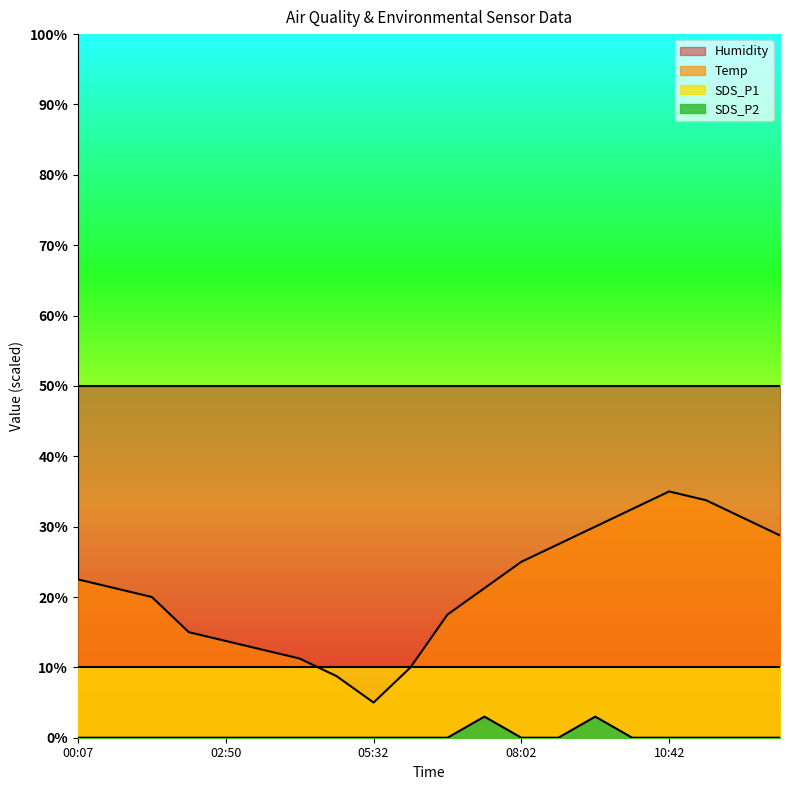

How many categories are shown in the chart?

20